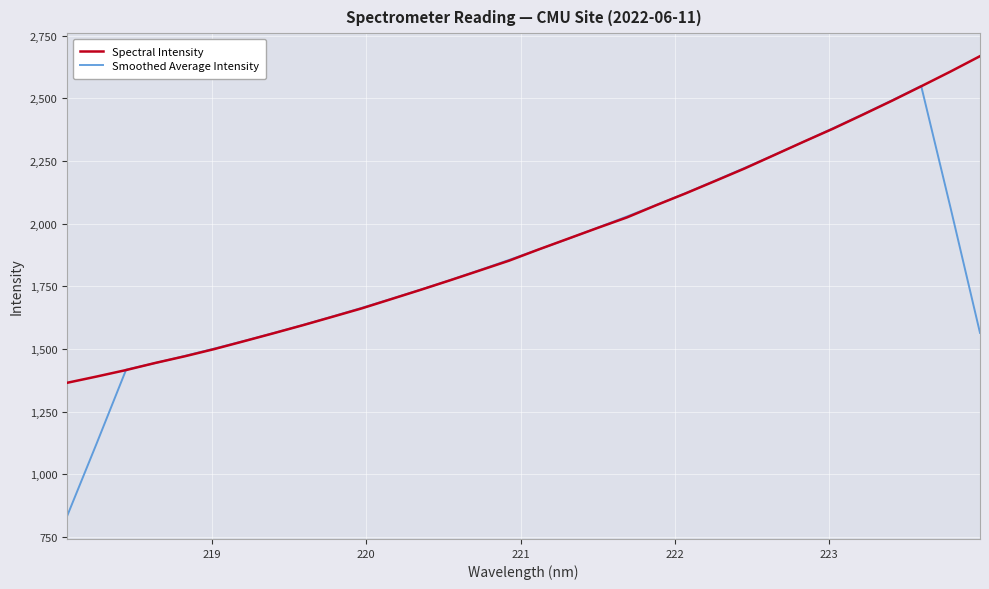

Which series has the largest range (max minus min)?

Smoothed Average Intensity